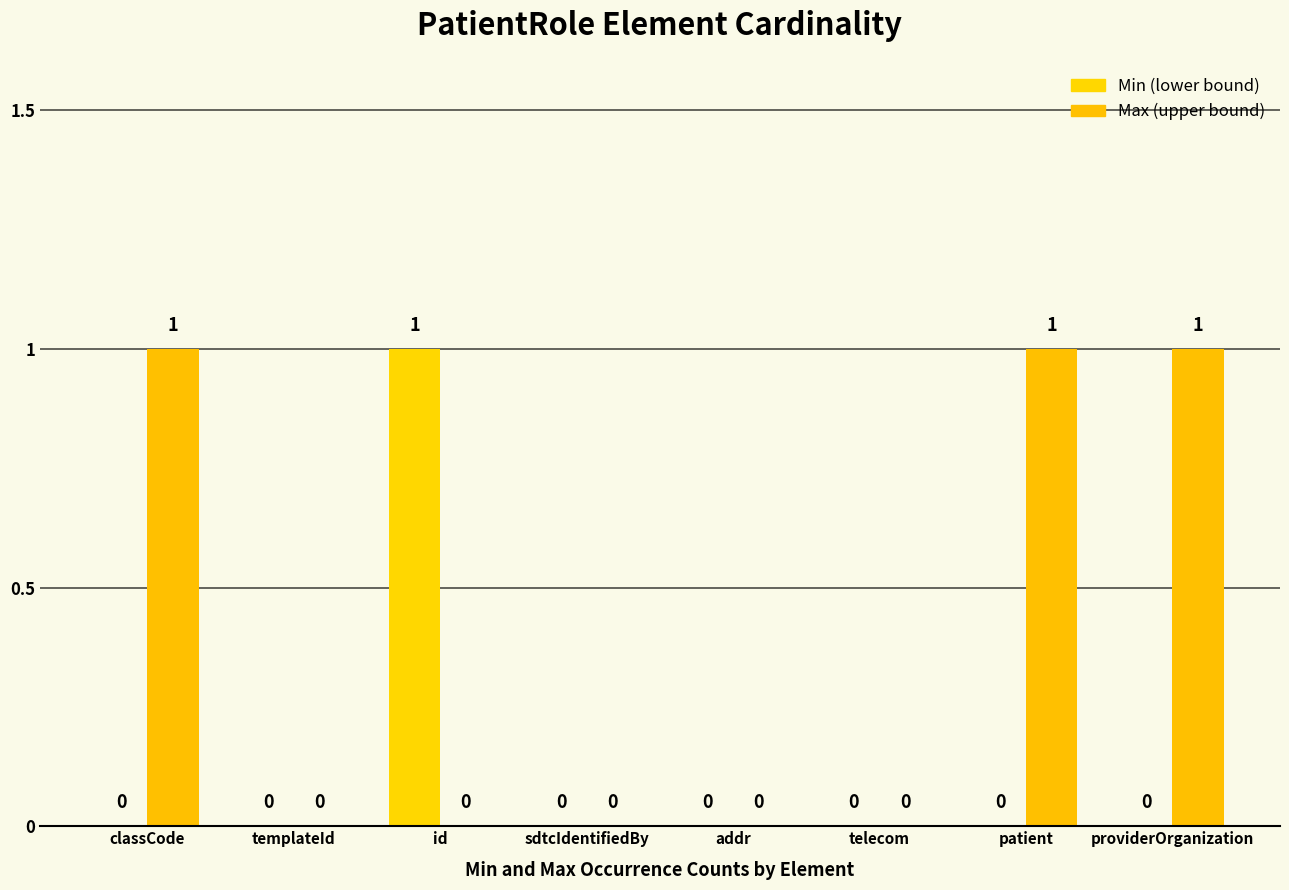

Are the bars horizontal?

No